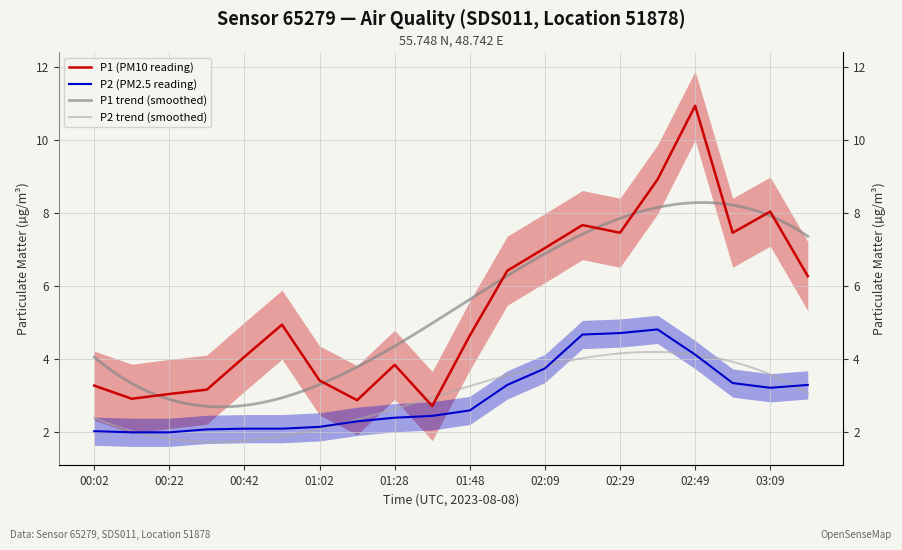

At which label does P1 (PM10) reach its peak?

02:49